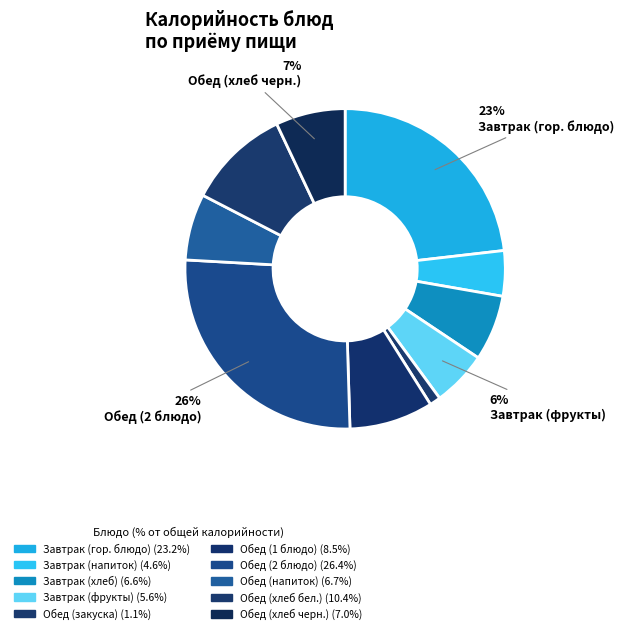

How many segments does this pie chart have?

10